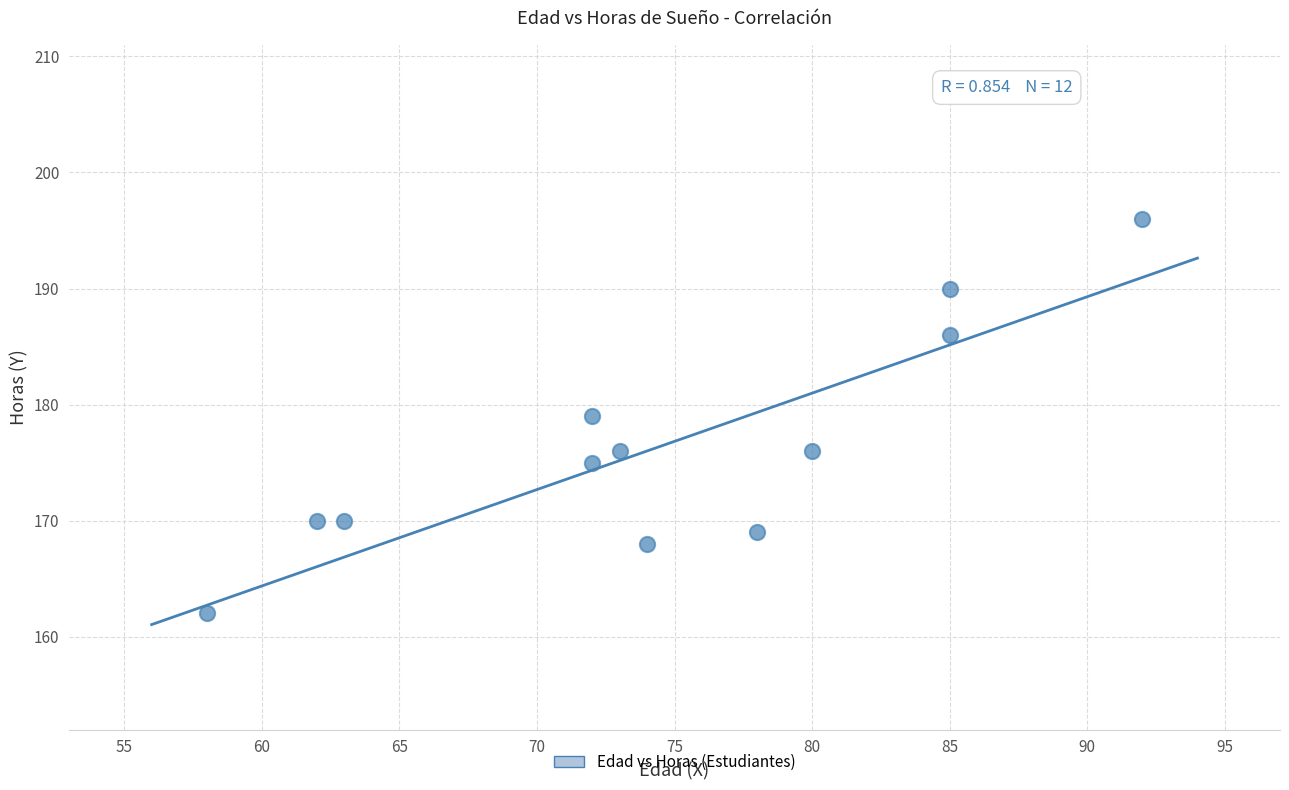

What is the range of Y values (max minus min)?

34